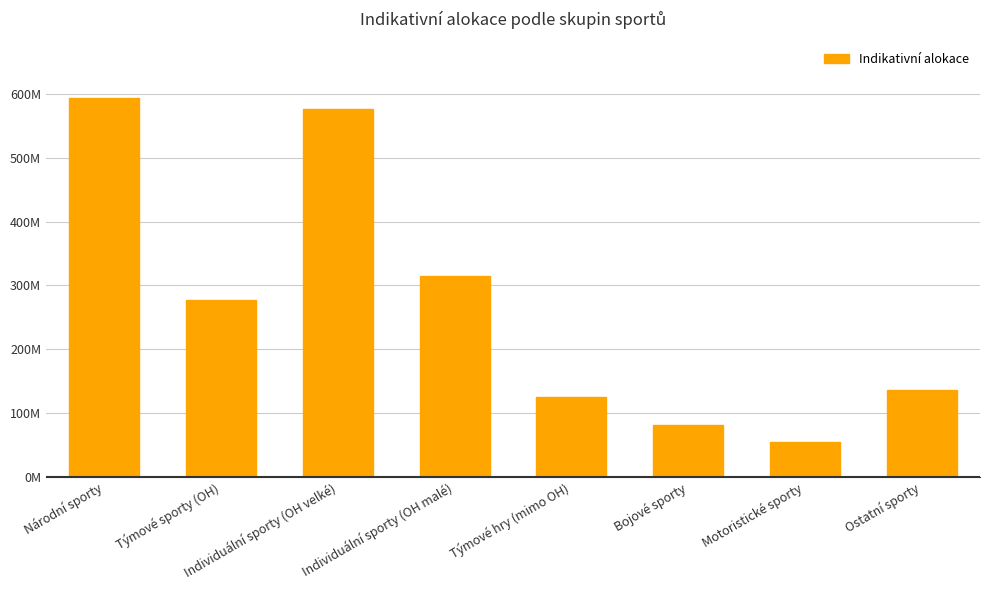

At which category does the chart reach its peak across all series?

Národní sporty